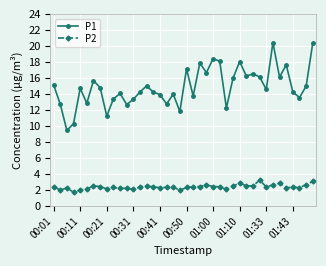

What is the smallest value displayed?

1.7